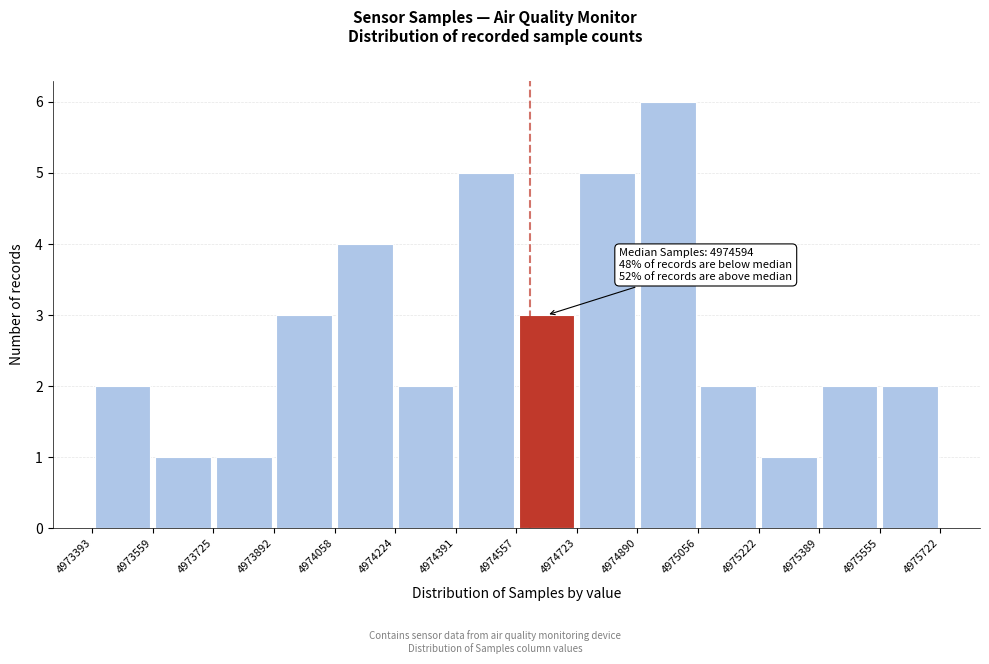

Over which range of the x-axis is the bar tallest?

4974890 to 4975056